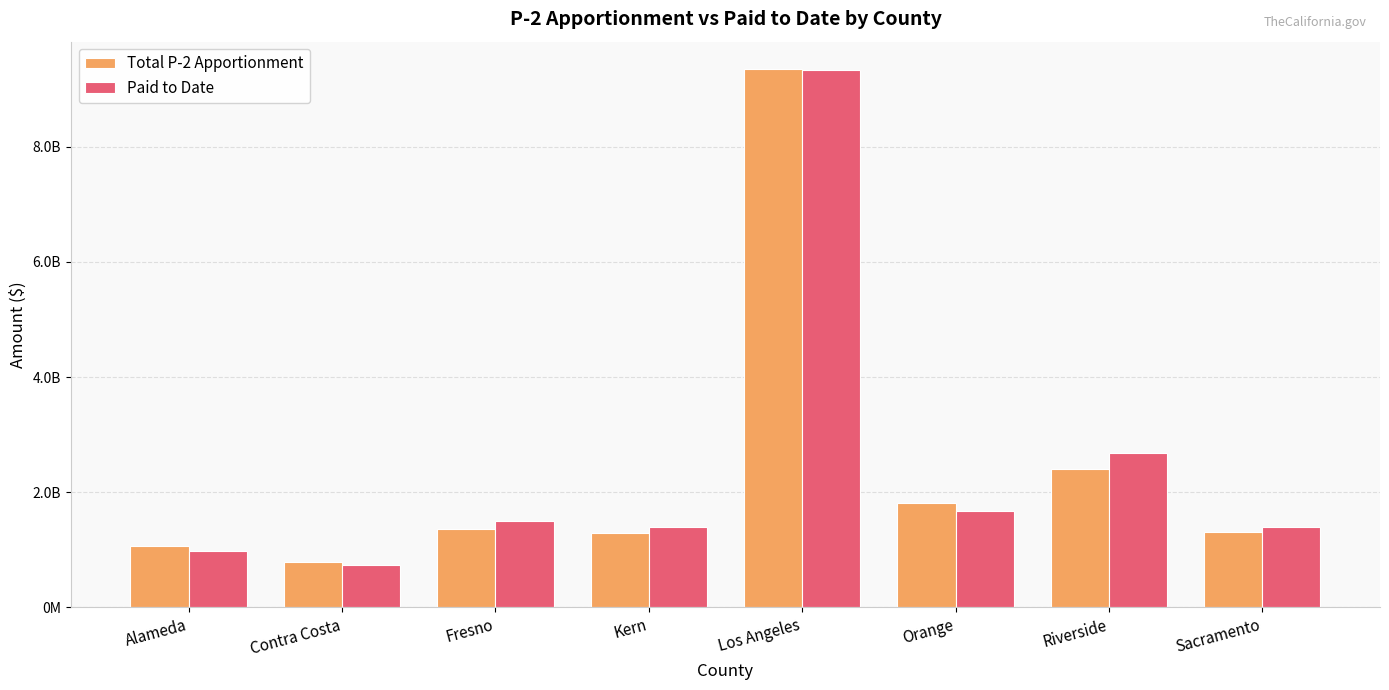

What are all the series names shown in the legend?

Total P-2 Apportionment, Paid to Date